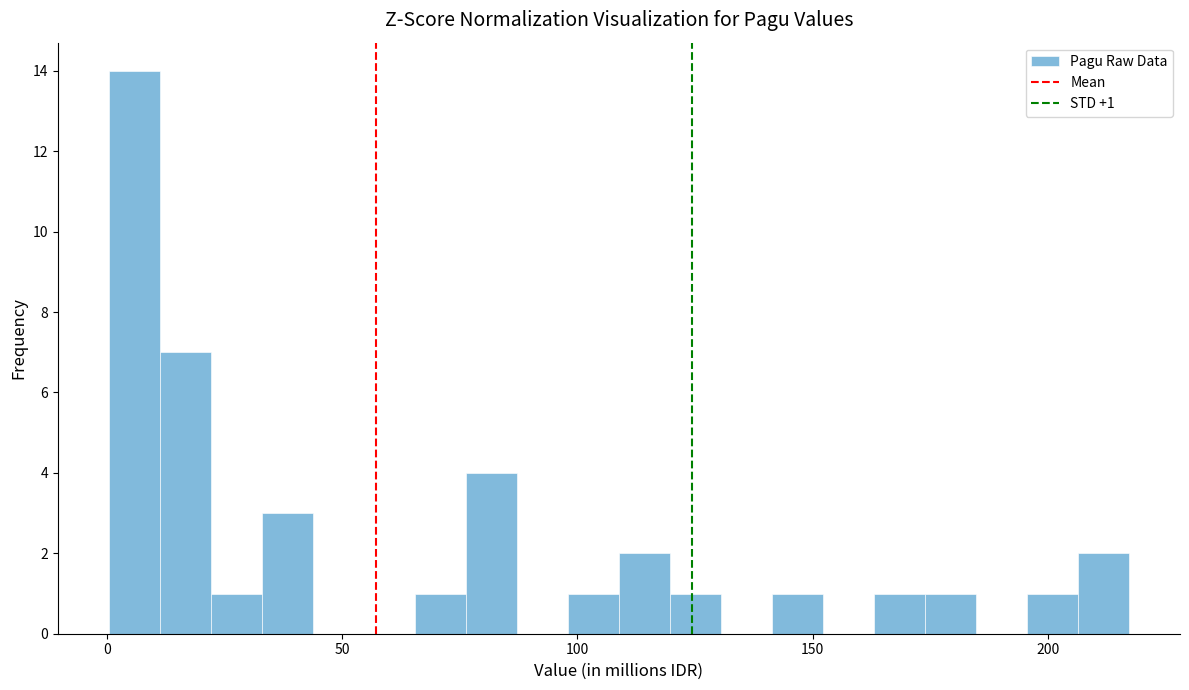

Read against the x-axis, roughly where is the centre of the tallest bar?

5